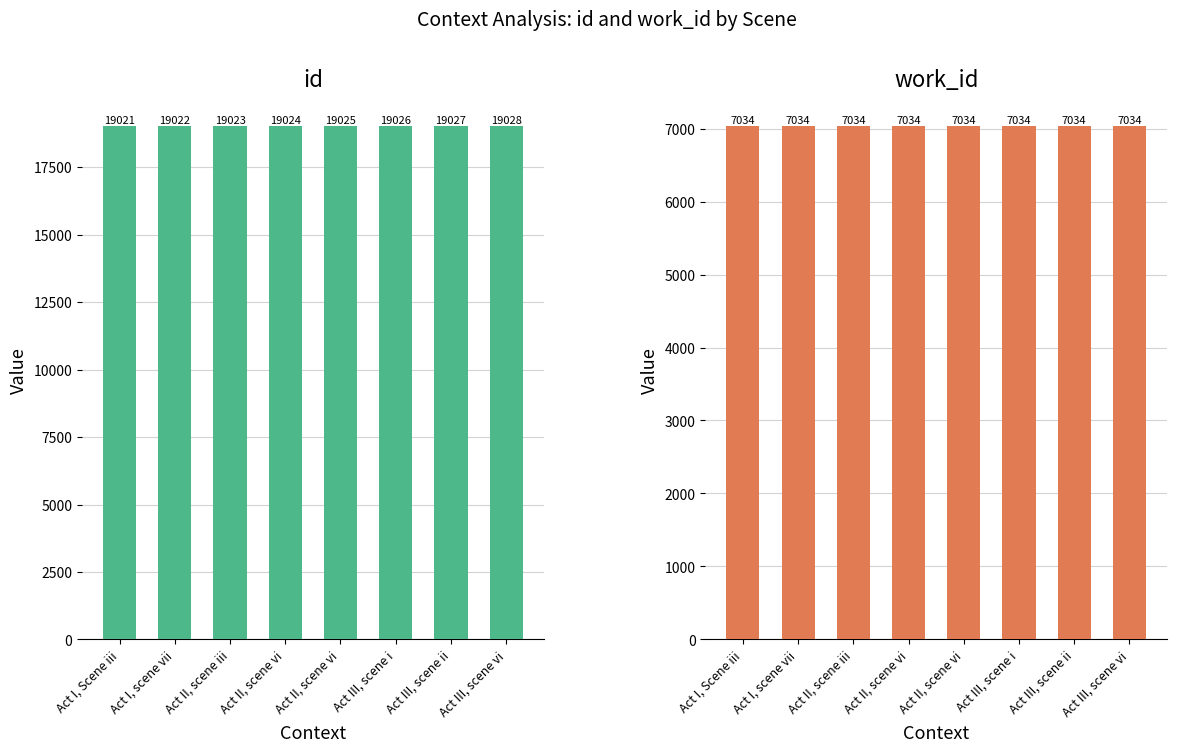

At which category is the sum across all series the highest?

Act III, scene vi